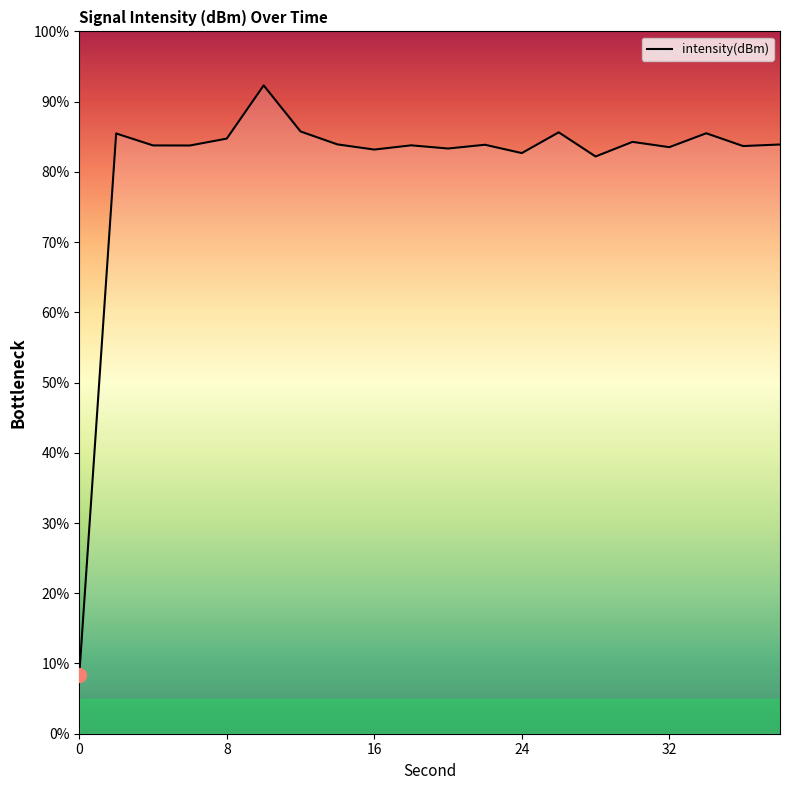

What is the maximum value shown in the chart?

92.3